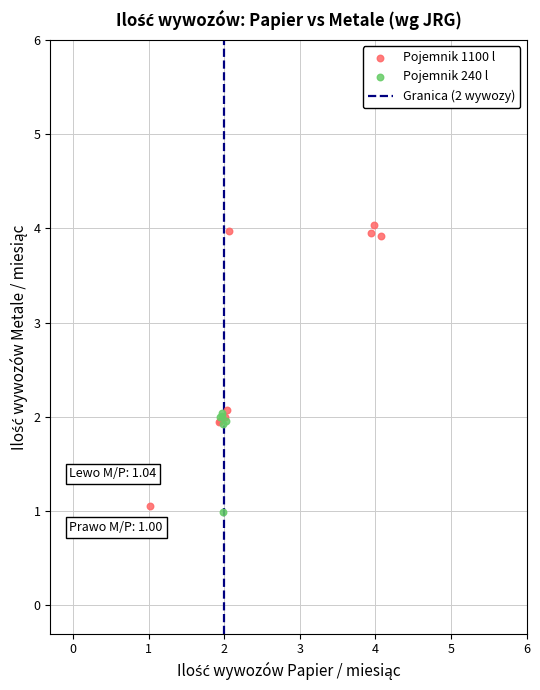

Which series reaches the maximum Y coordinate?

Pojemnik 1100 l